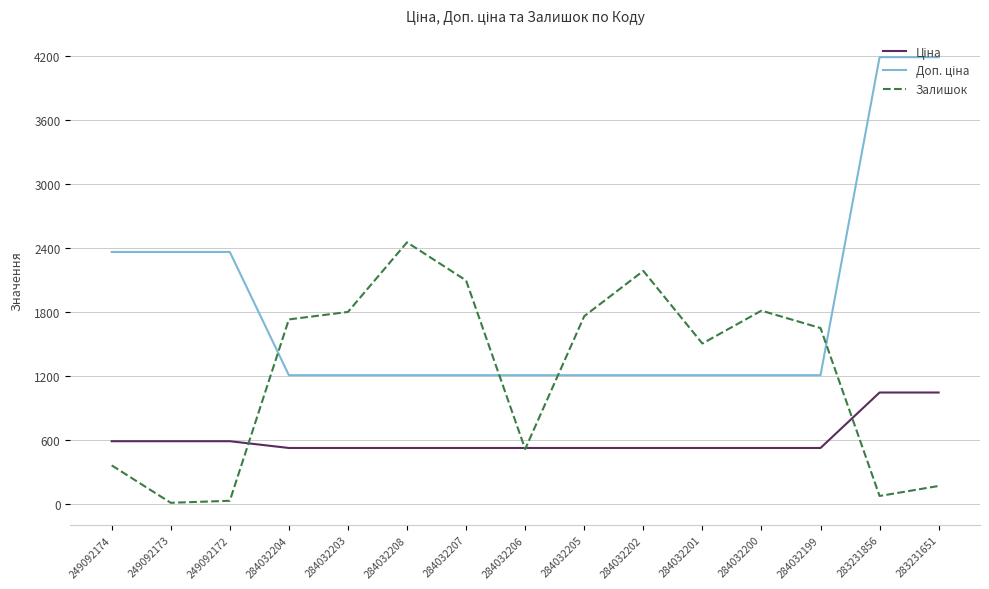

Which category has the highest value in the Залишок series?

284032208